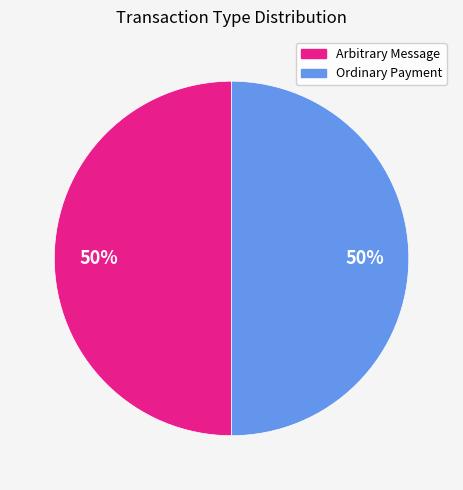

To the nearest percent, what is the difference between the largest and smallest slice percentages?

0%